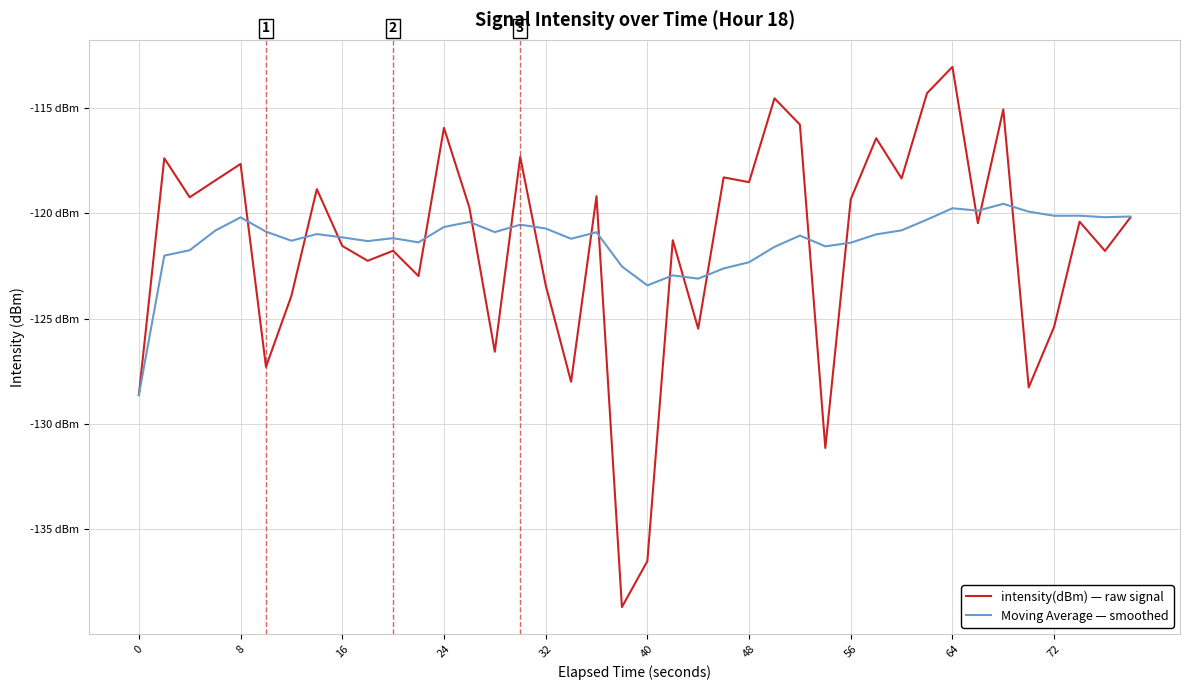

What are all the series names shown in the legend?

intensity(dBm) — raw signal, Moving Average — smoothed